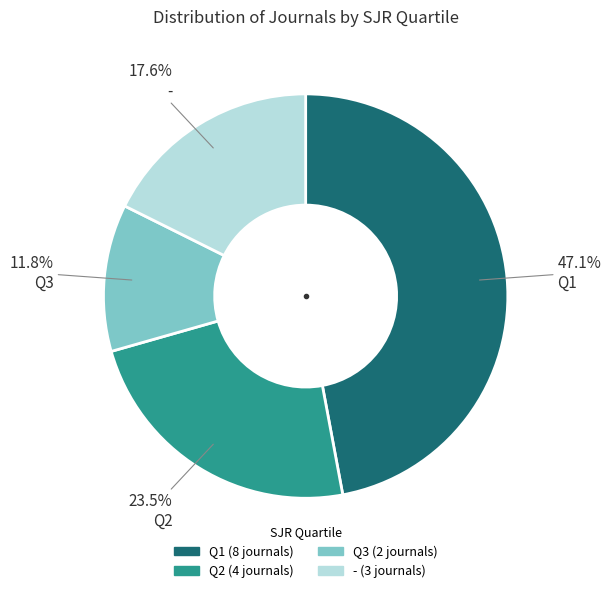

What is the smallest slice in the pie chart?

Q3